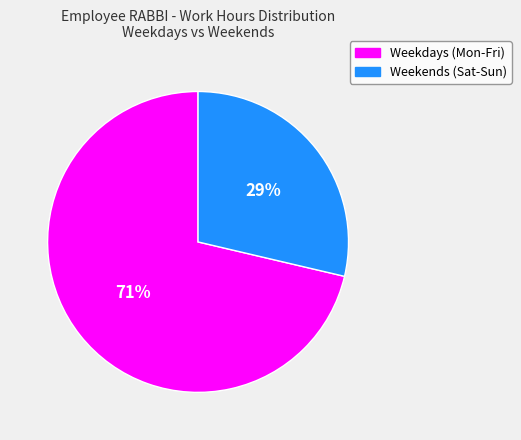

Does any single category account for the majority?

Yes